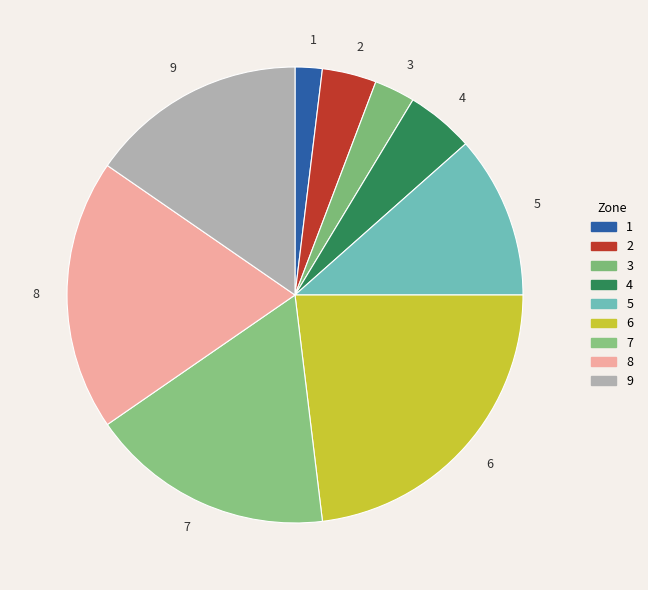

Rank the categories by value from lowest to highest.

1, 3, 2, 4, 5, 9, 7, 8, 6